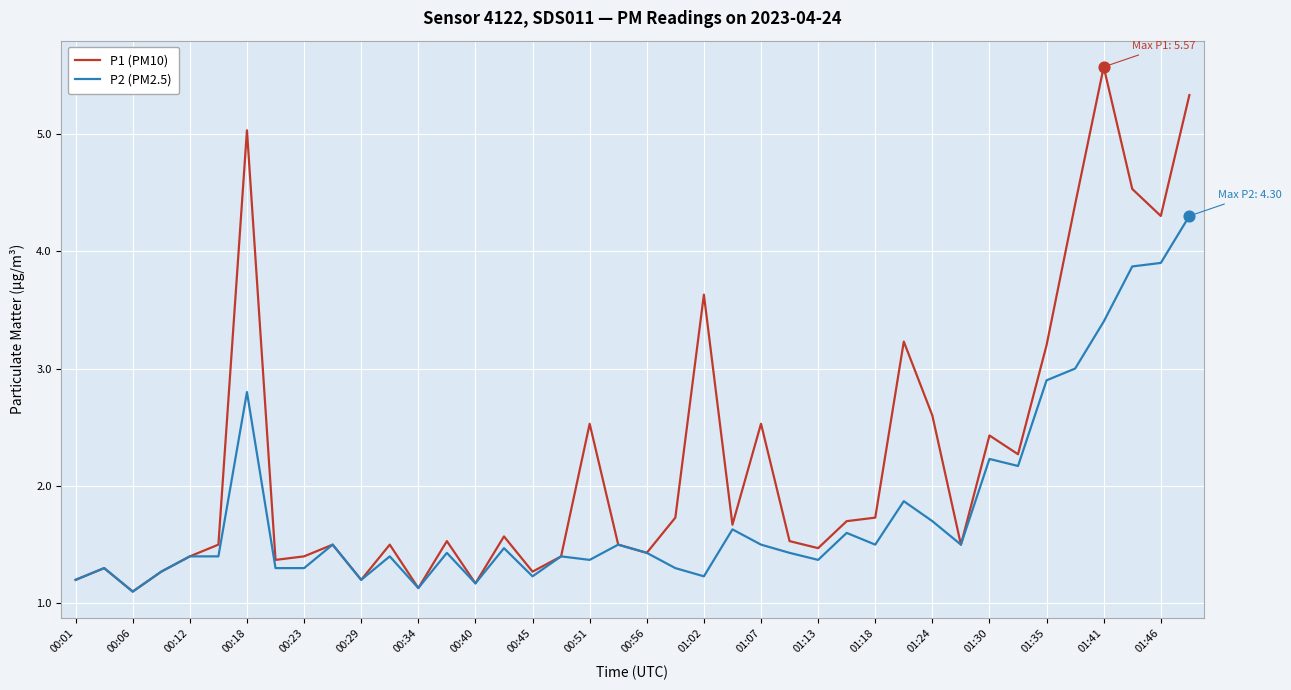

Which series has the largest total across all categories?

P1 (PM10)